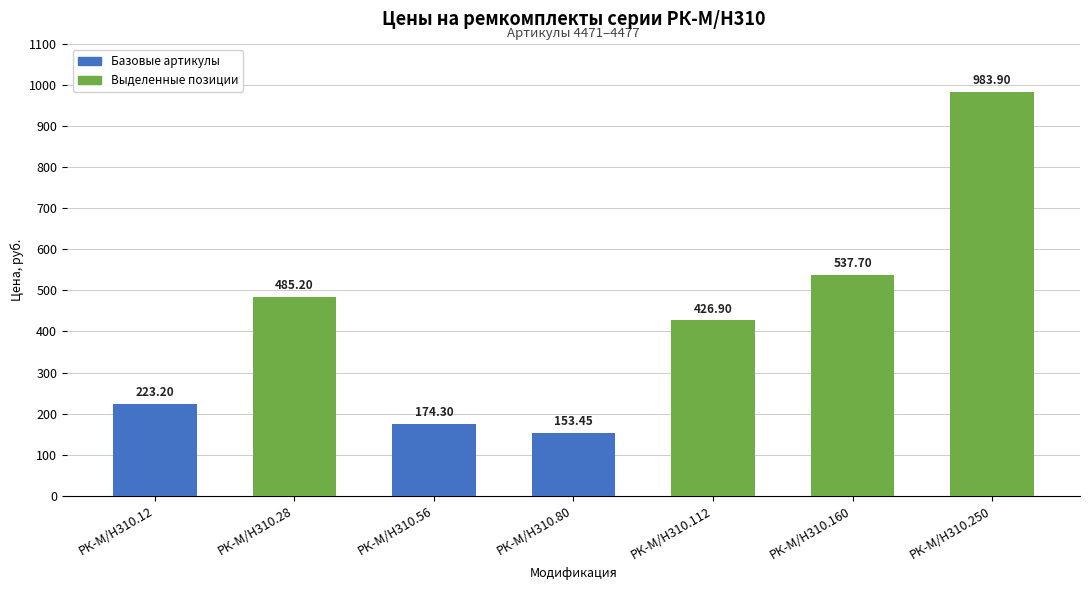

At which category does the chart reach its minimum across all series?

РК-М/Н310.80